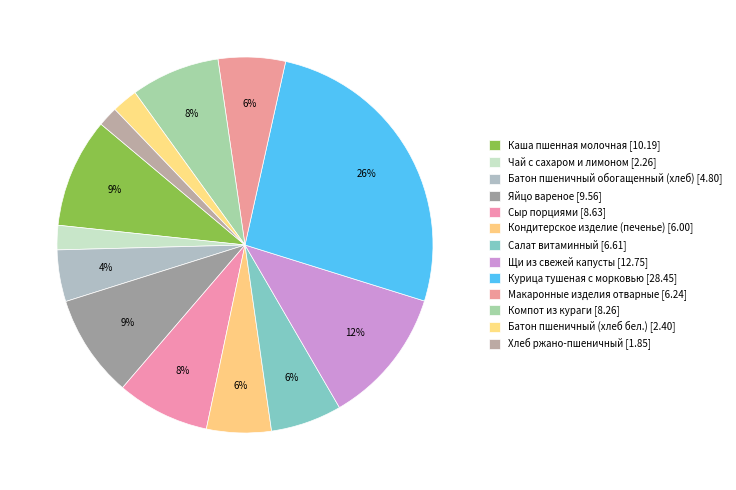

To the nearest percent, what percentage of the pie is Хлеб ржано-пшеничный?

2%